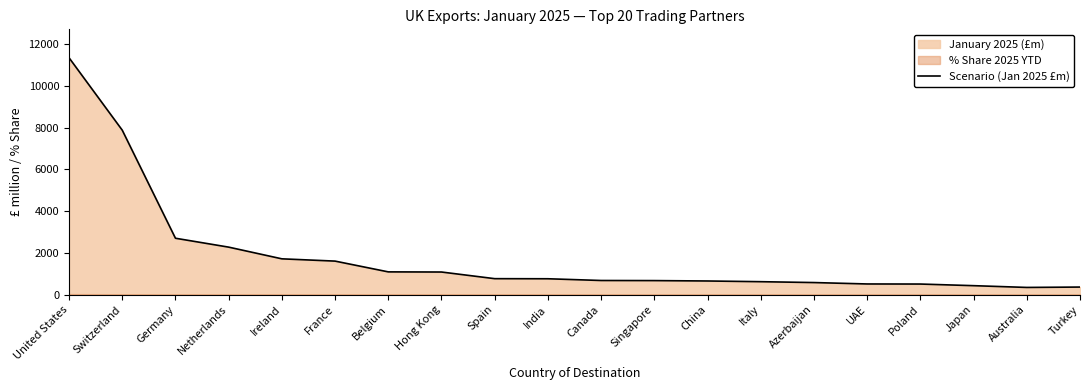

How many interior local valleys (lower than both neighbors) does the data have?

1